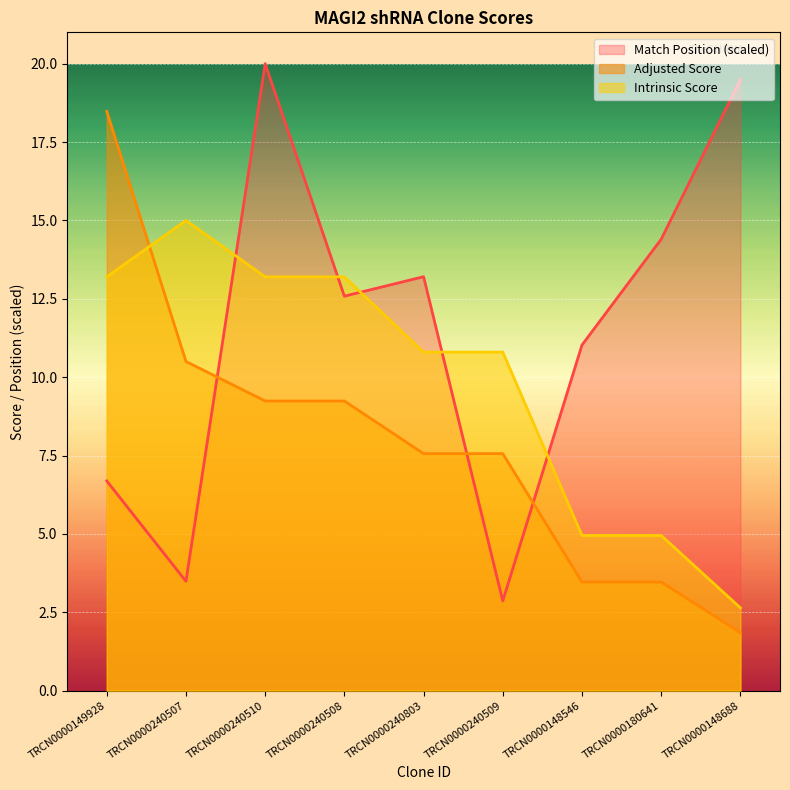

Which has a higher value, TRCN0000240803 or TRCN0000240510?

TRCN0000240510